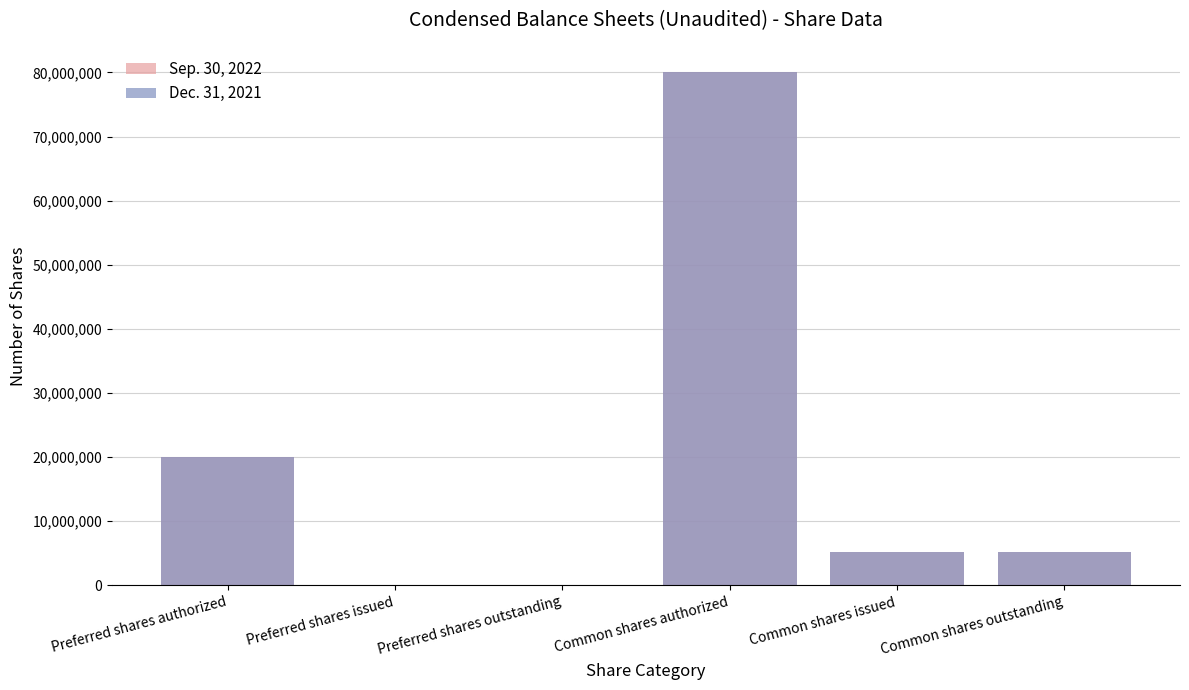

What is the greatest value displayed?

80000000